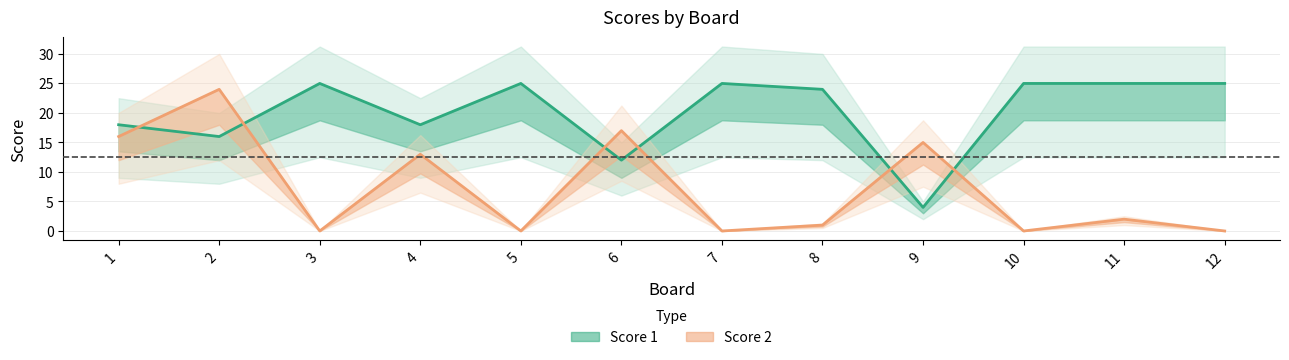

How many lines are shown in the chart?

2